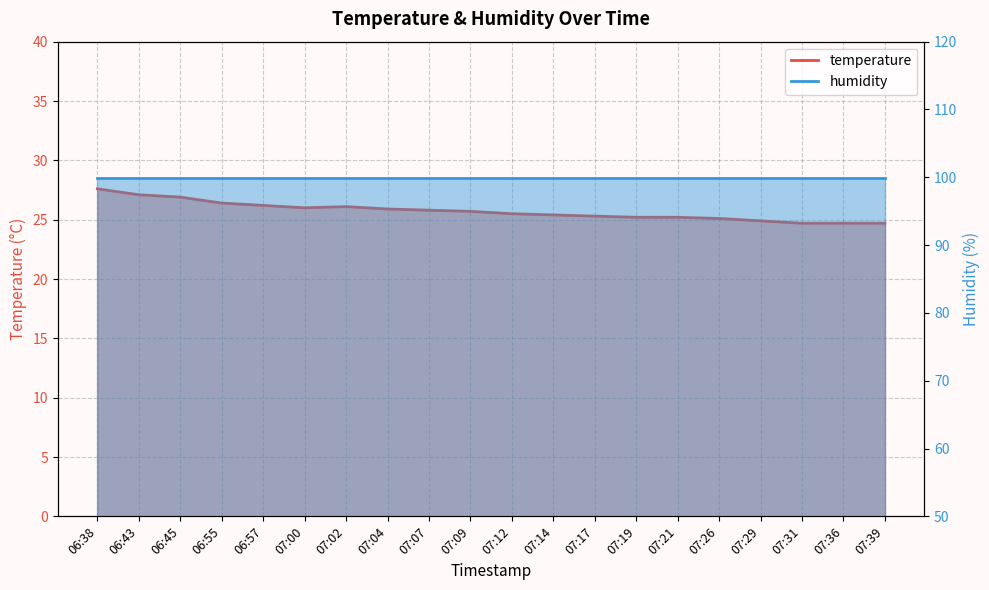

The value at 07:12 is 44.9. True or false?

False